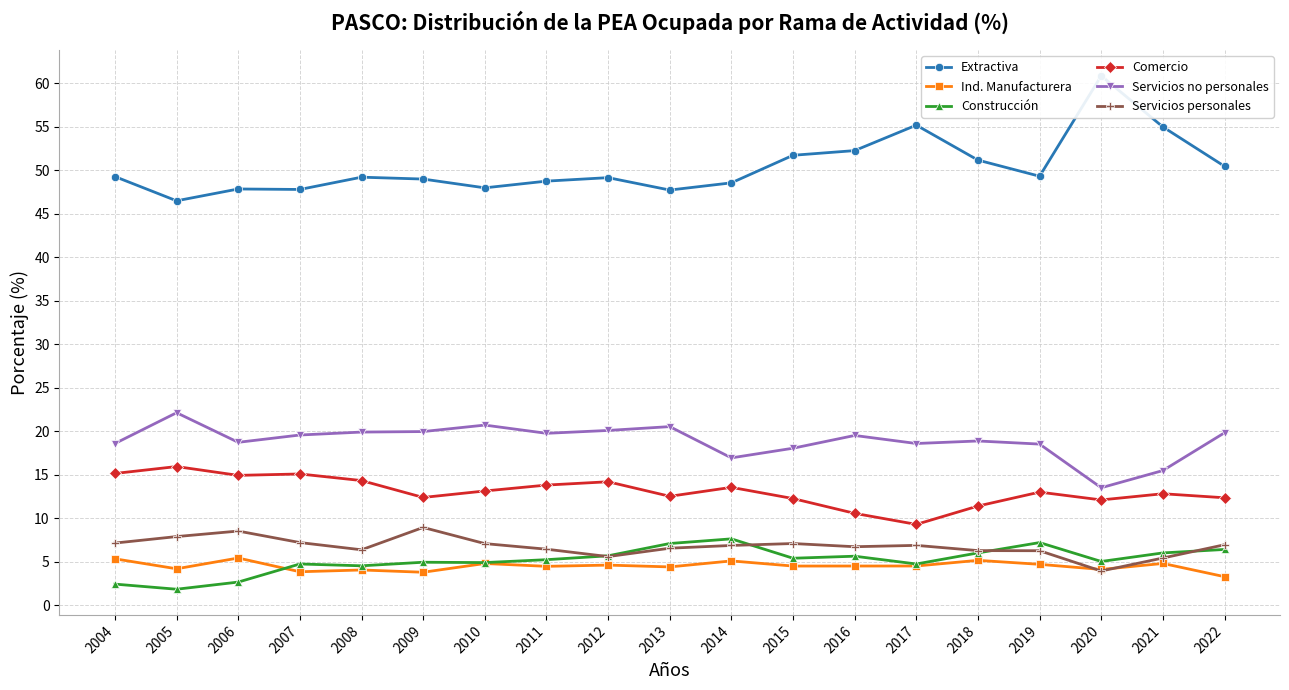

How many data points in Ind. Manufacturera are less than 4?

3